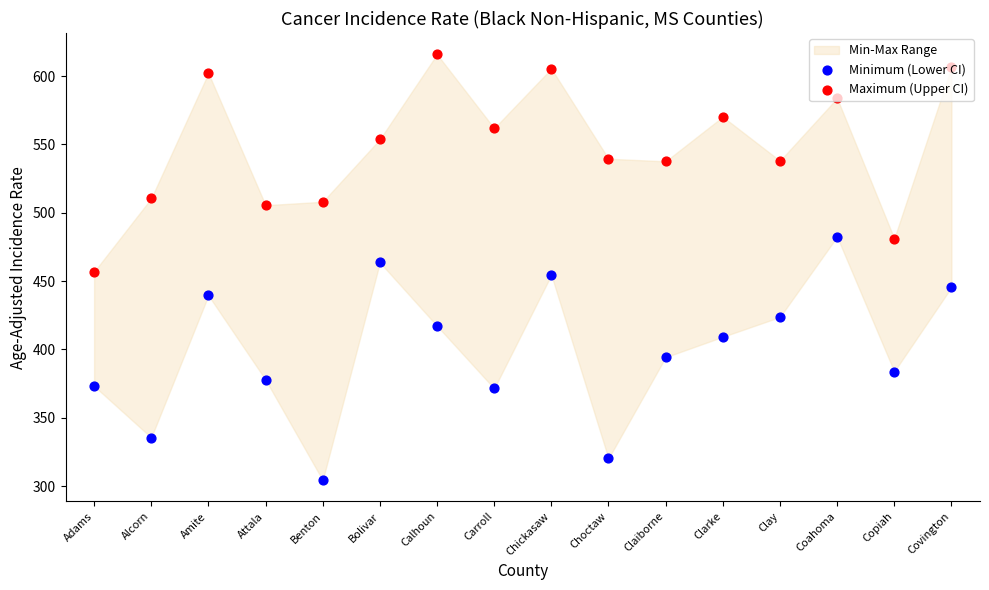

Which series reaches the maximum Y coordinate?

Maximum (Upper CI)